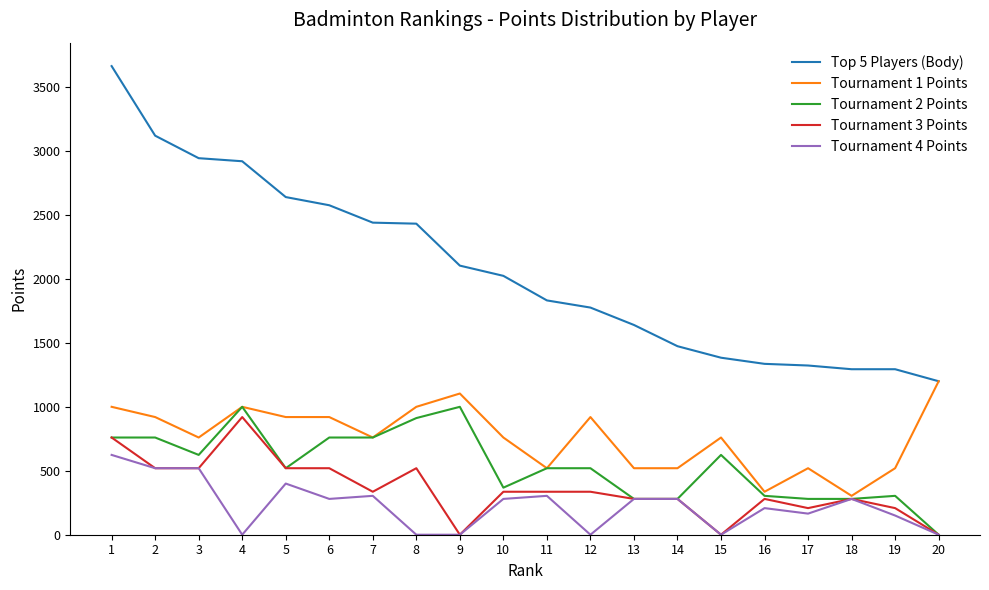

The value of Top 5 Players (Body) at 3 is 2944. True or false?

True